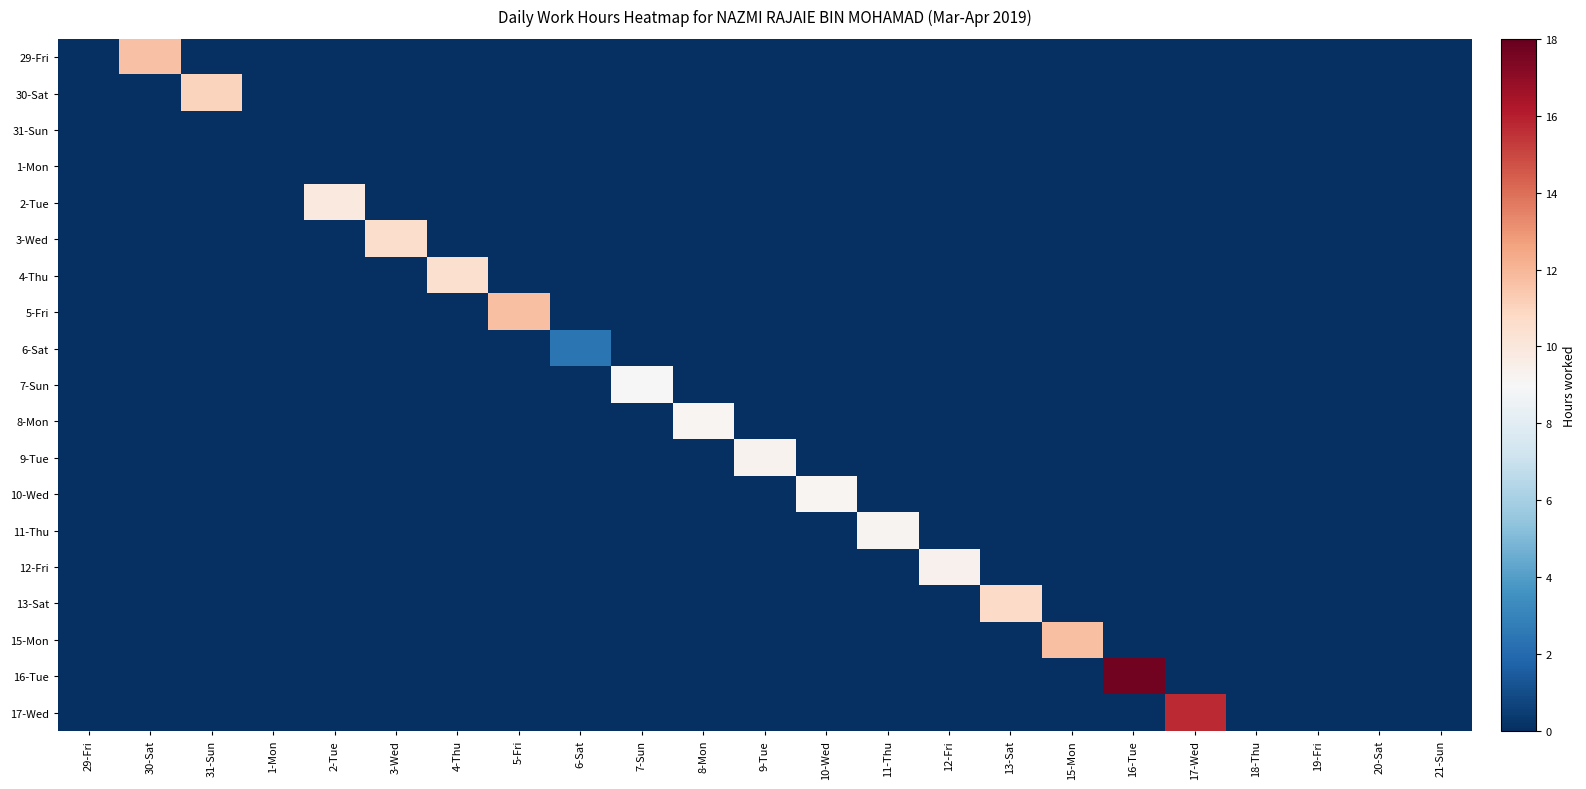

At 12-Fri, list the series in order from smallest to largest.

29-Fri, 30-Sat, 31-Sun, 1-Mon, 2-Tue, 3-Wed, 4-Thu, 5-Fri, 6-Sat, 7-Sun, 8-Mon, 9-Tue, 10-Wed, 11-Thu, 13-Sat, 15-Mon, 16-Tue, 17-Wed, 12-Fri